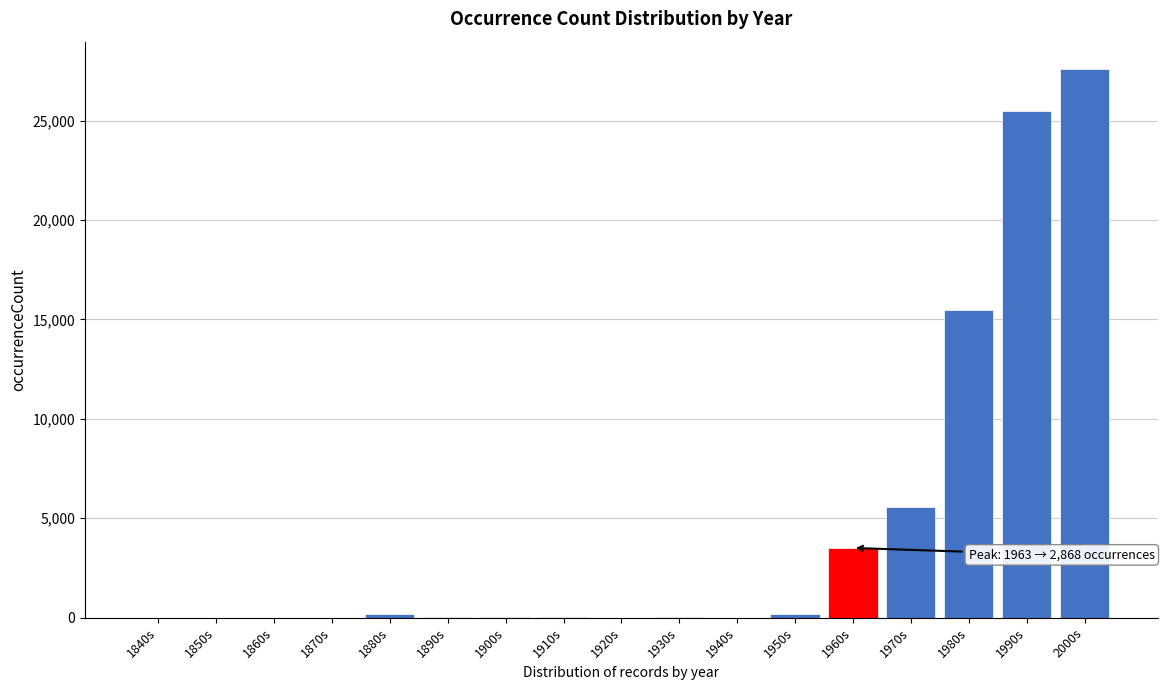

At which label is the value closest to 13800?

1980s